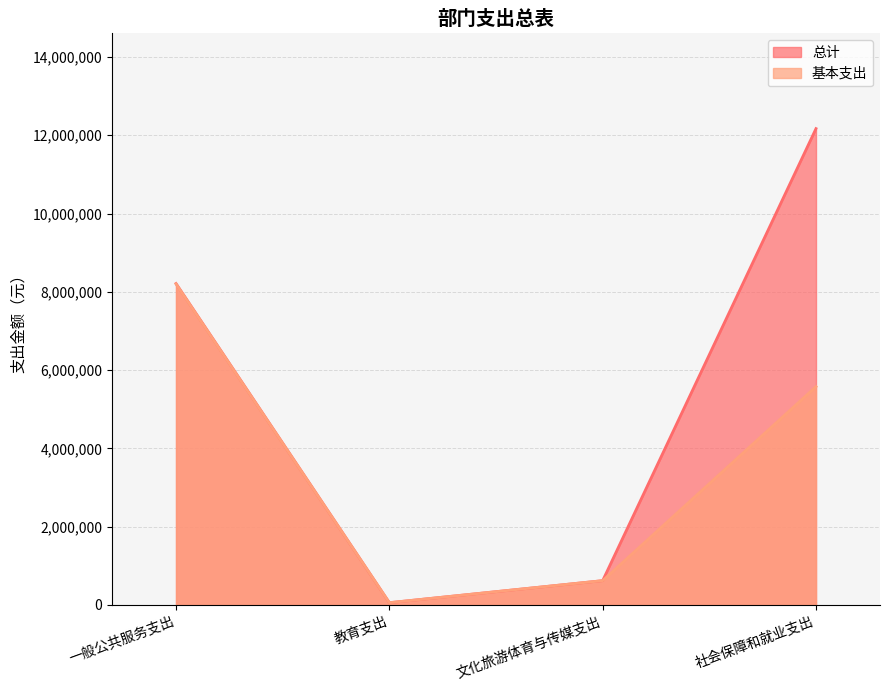

Reading left to right, what are all the values shown in this chart?

总计: 8212009	57072	620279	12170764
基本支出: 8202199	57072	620279	5577611